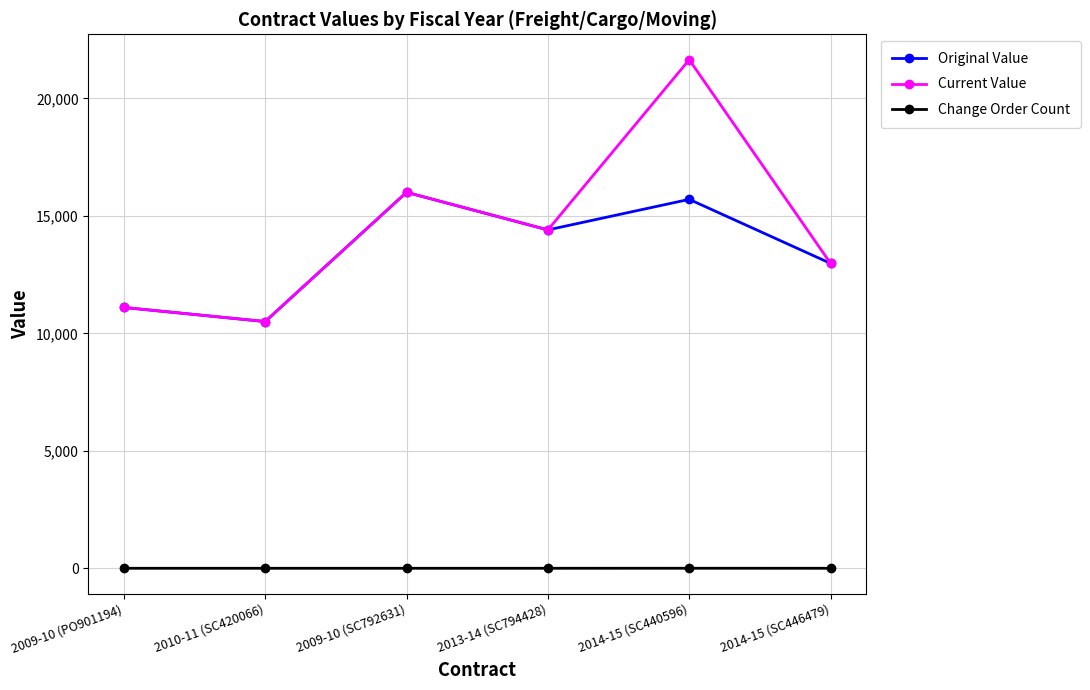

How many categories are shown in the chart?

6